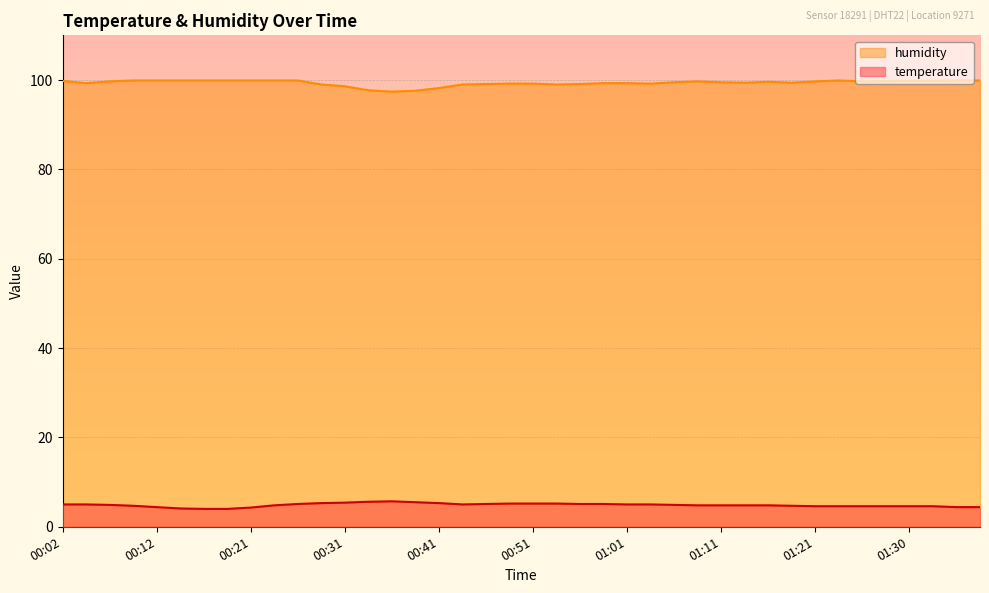

What is the highest value of the humidity series?

99.9